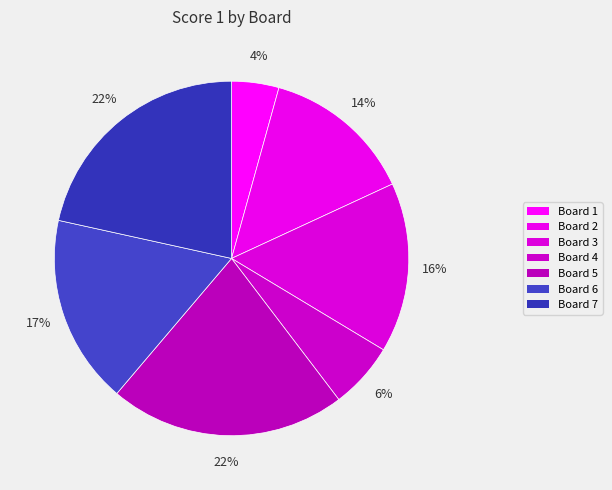

To the nearest percent, what is the combined percentage of Board 4 and Board 1?

10%